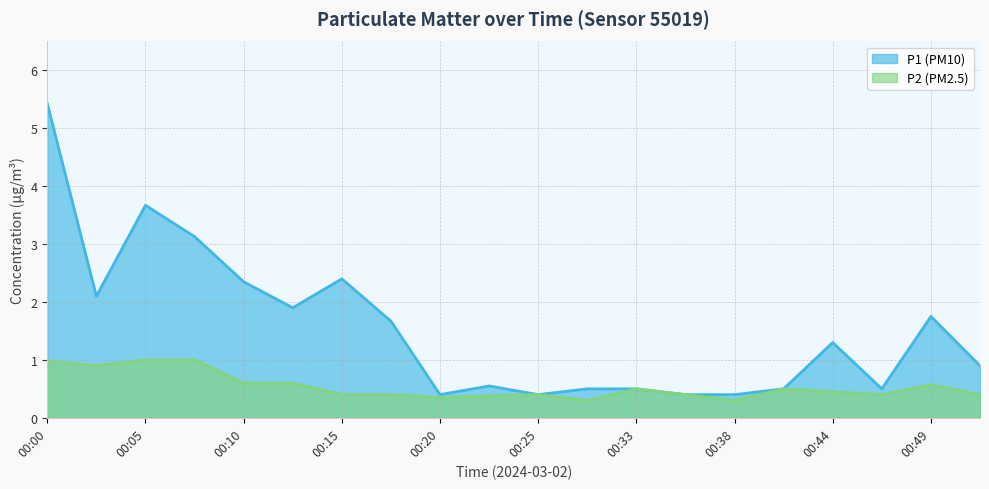

At 00:23, list the series in order from largest to smallest.

P1, P2